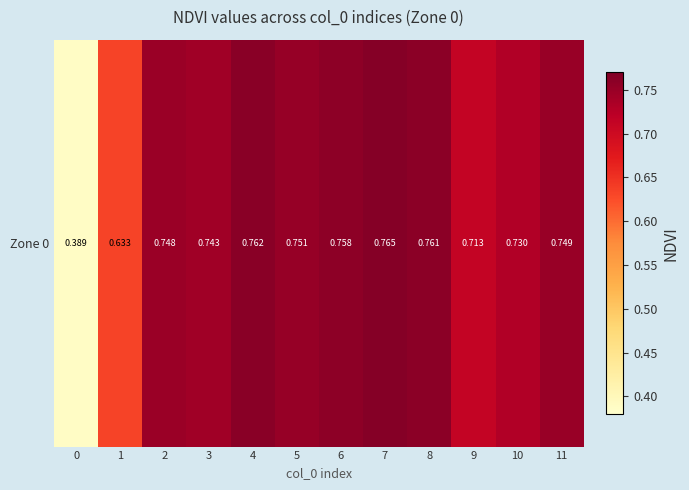

Rank the categories by value from lowest to highest.

0, 1, 9, 10, 3, 2, 11, 5, 6, 8, 4, 7